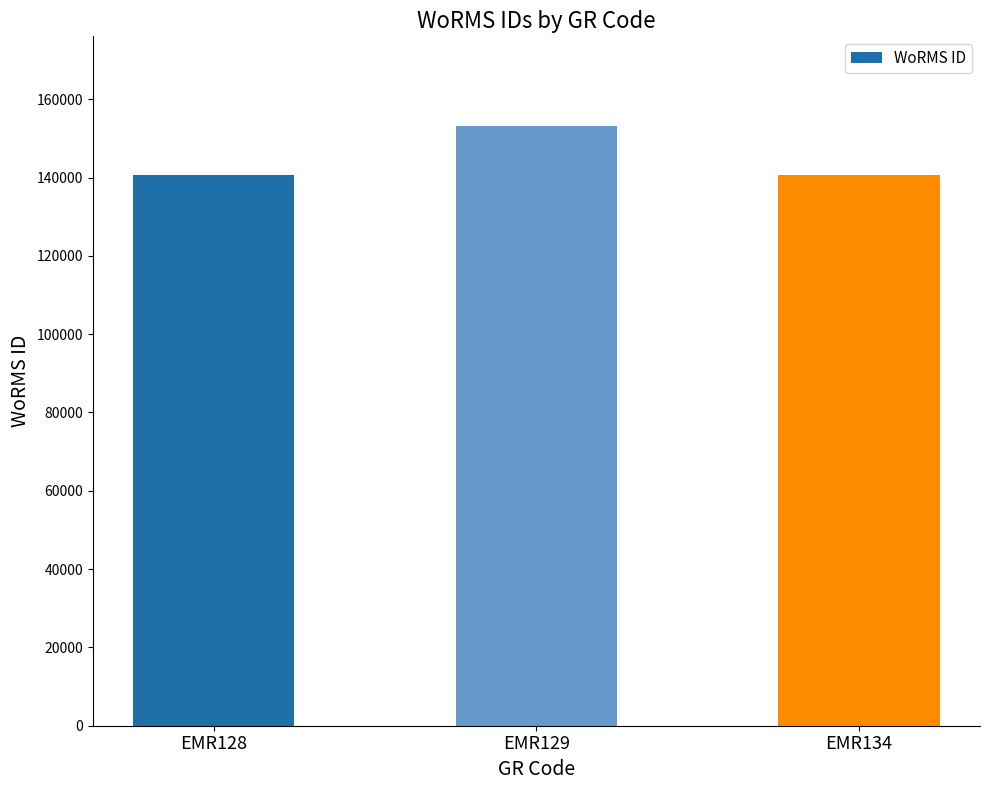

What is the maximum value shown in the chart?

153087